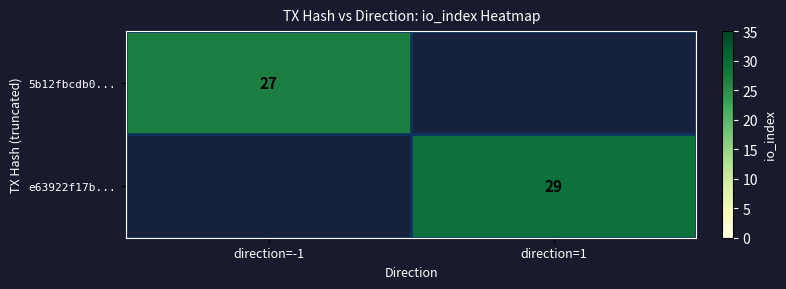

The 5b12fbcdb0... series shows 27 at direction=-1. True or false?

True